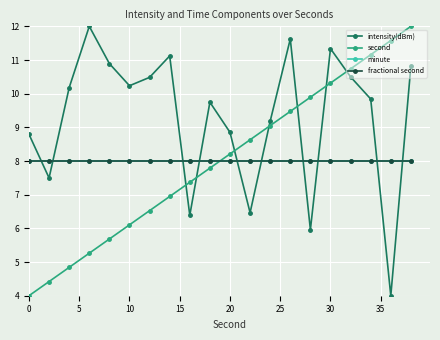

What is the average value of the second series?

8.0